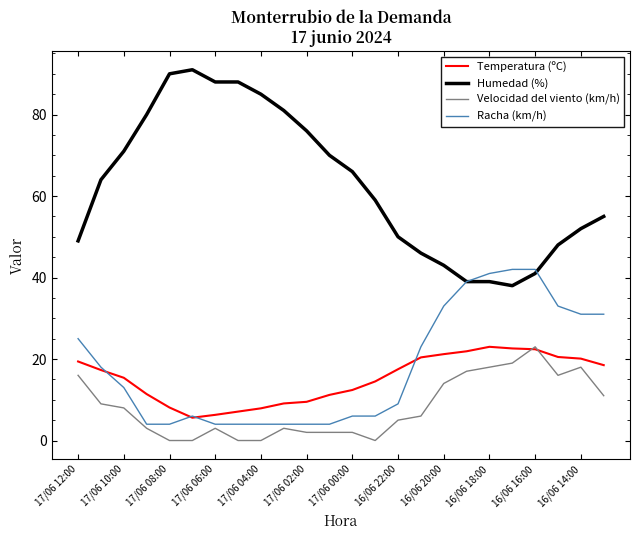

What is the greatest value displayed?

91.0